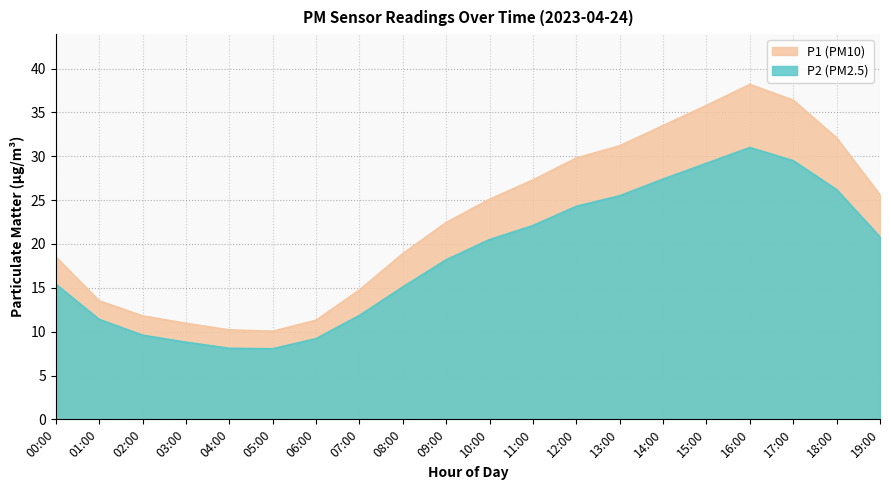

List the labels in order of value, smallest first.

05:00, 04:00, 03:00, 06:00, 02:00, 01:00, 07:00, 08:00, 00:00, 09:00, 10:00, 19:00, 11:00, 12:00, 13:00, 18:00, 14:00, 15:00, 17:00, 16:00